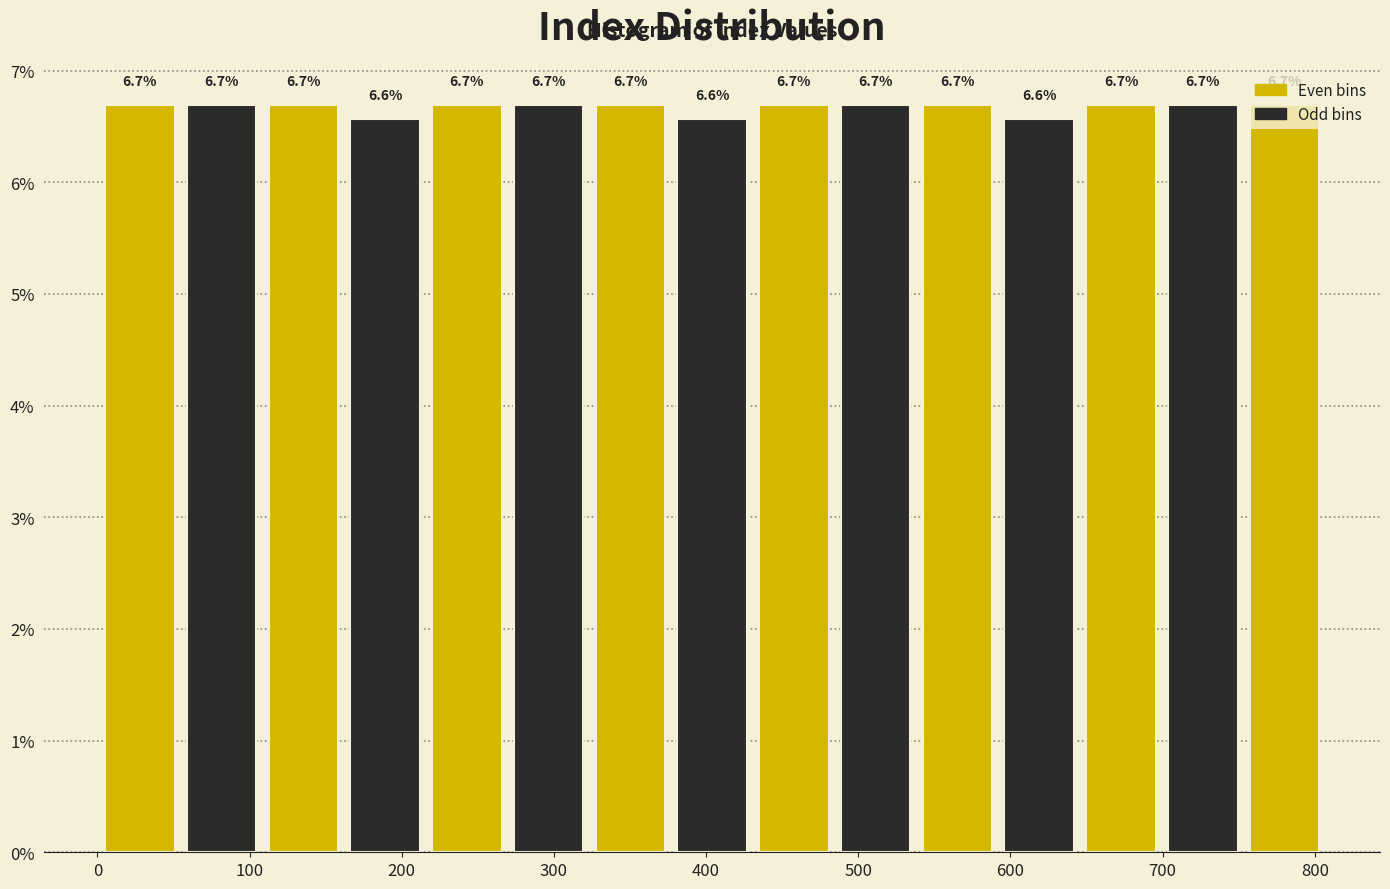

Reading left to right, transcribe this chart: for each bar, give the range it covers on the x-axis and its height. The bar edges are not printed on the chart, so give them approximately, as read against the axis.

0 to 50: 6.7
50 to 110: 6.7
110 to 160: 6.7
160 to 220: 6.6
220 to 270: 6.7
270 to 320: 6.7
320 to 380: 6.7
380 to 430: 6.6
430 to 480: 6.7
480 to 540: 6.7
540 to 590: 6.7
590 to 650: 6.6
650 to 700: 6.7
700 to 750: 6.7
750 to 810: 6.7